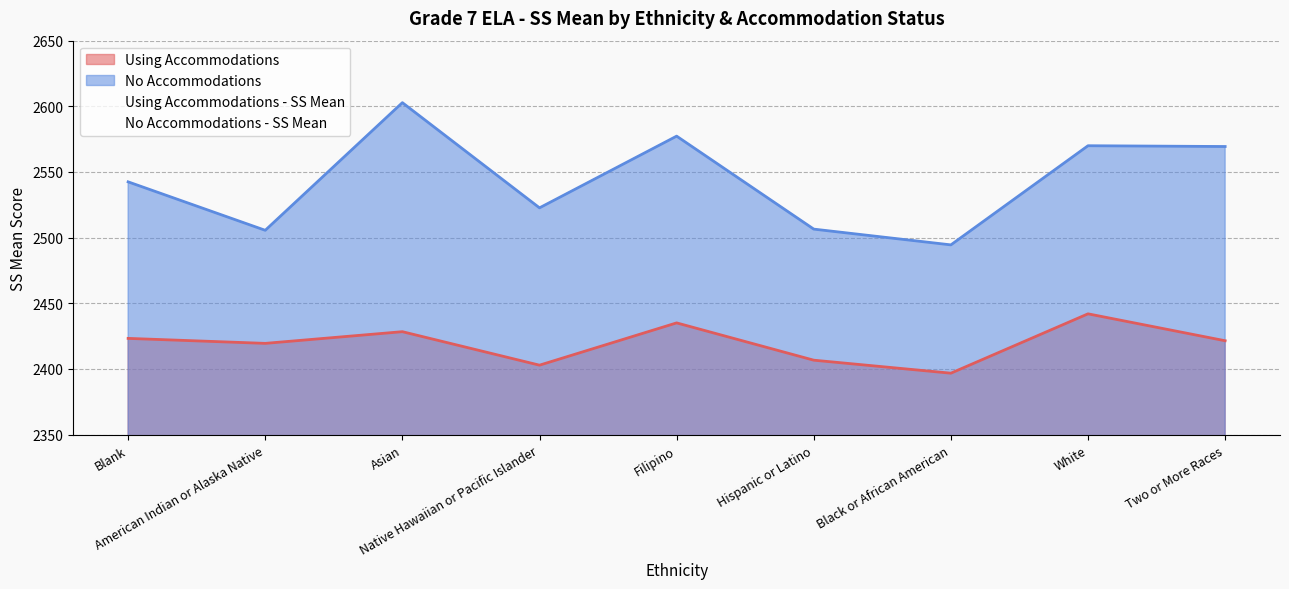

In Using Accommodations - SS Mean, how many points are lower than both neighbors (excluding endpoints)?

3